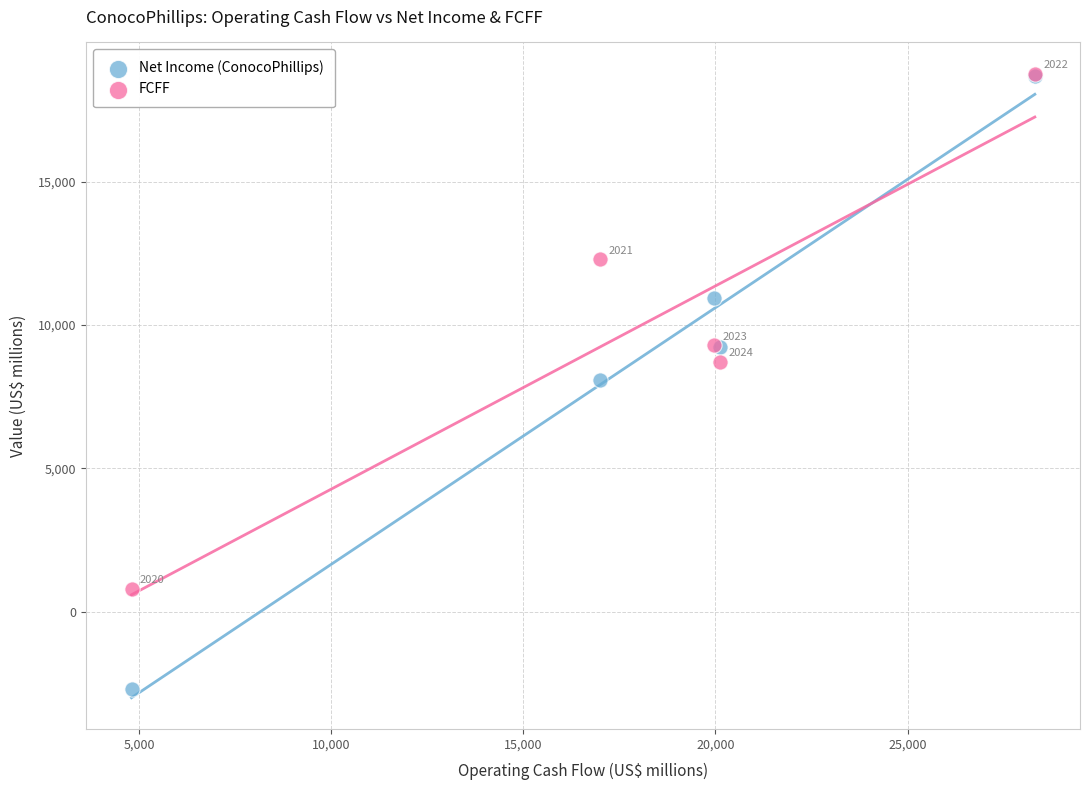

In the Net Income (ConocoPhillips) series, what Y value is closest to 7989?

8079